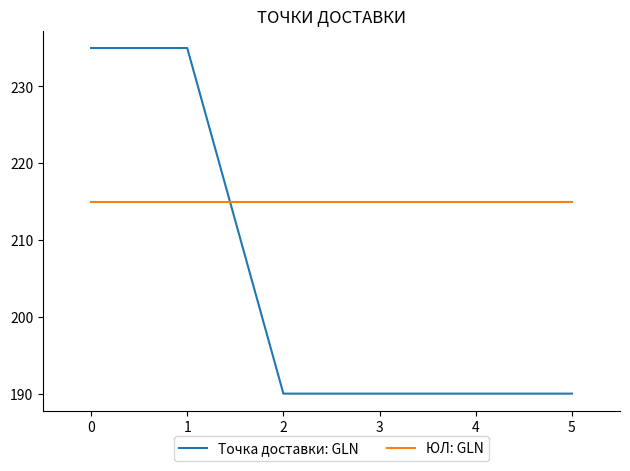

What is the total value across all series at 2?

405.0